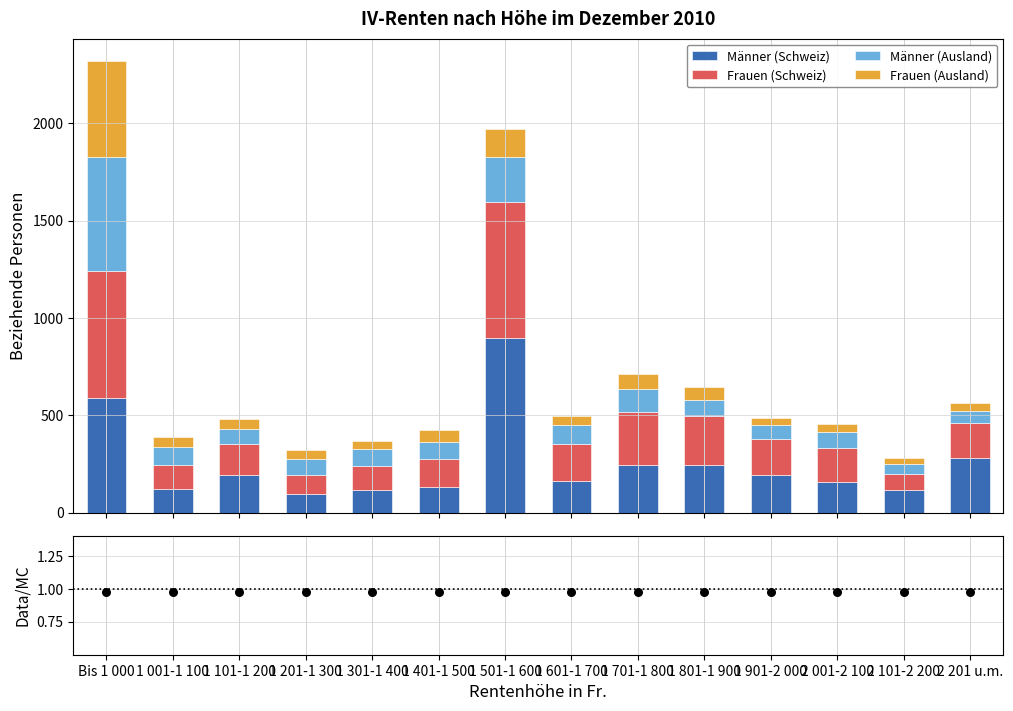

What is the total value across all series at 1 901-2 000?

485.0